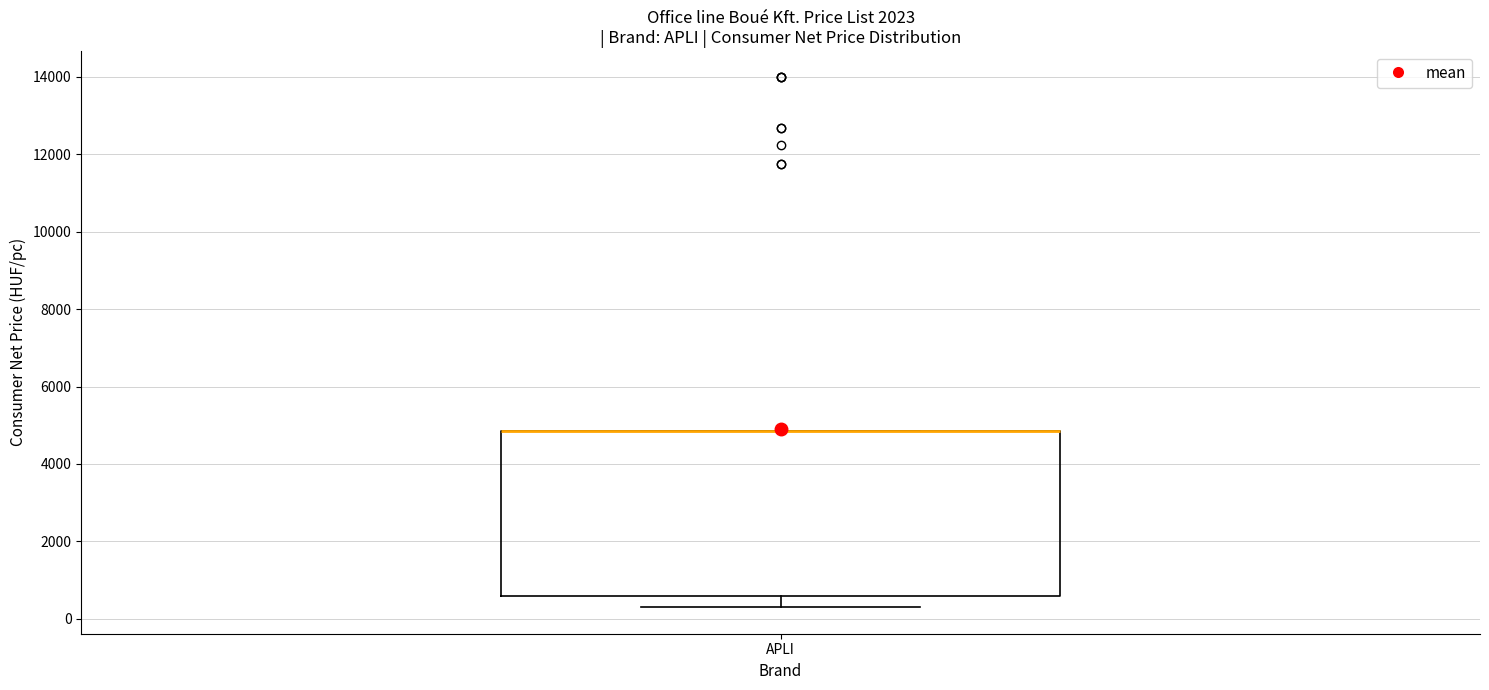

Transcribe this box plot: give where the median line is, the range the box spans, and where the two whiskers end, as read against the y-axis. The values are not printed on the chart, so give them approximately, as read against the axis.

median 4800 (drawn on the box's upper edge), box 600 to 4800, whiskers 400 to 4800